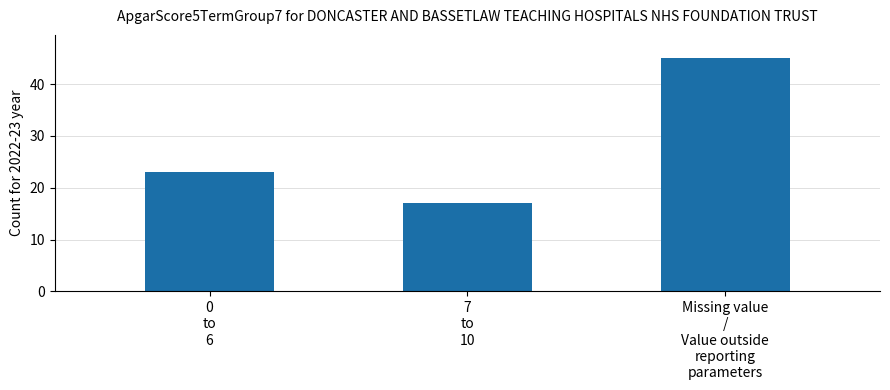

Reading right to left, what are all the values shown in this chart?

Missing value
/
Value outside
reporting
parameters=45	7
to
10=17	0
to
6=23